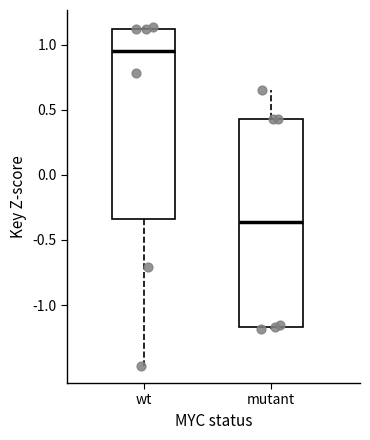

Which box is the tallest, from its lower edge to its upper edge?

mutant